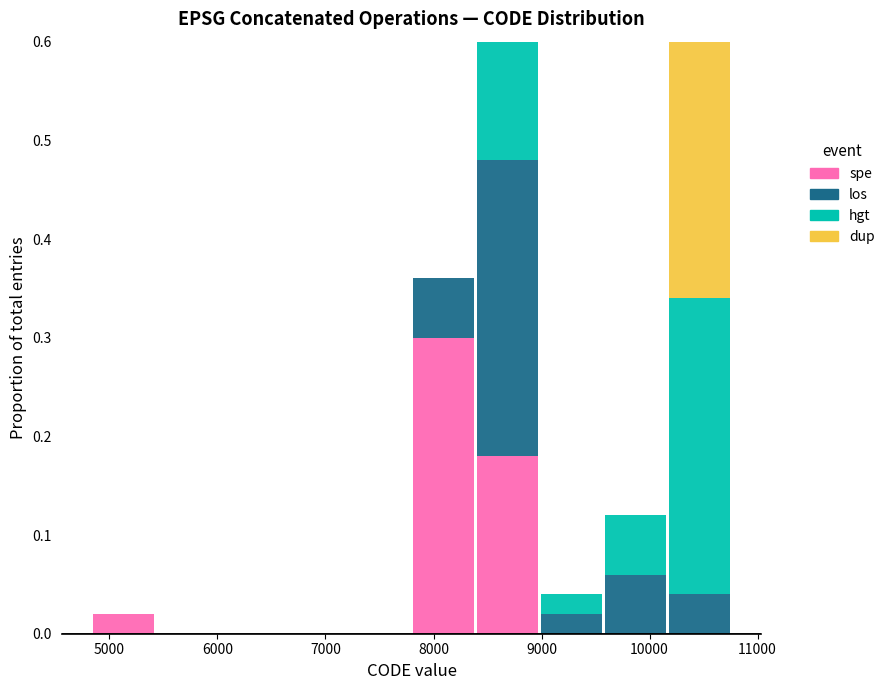

What is the total height of the stacked bar covering 9600 to 10200 on the x-axis? Neither the bar edges nor the heights are printed on the chart, so give them approximately, as read against the axes.

0.12